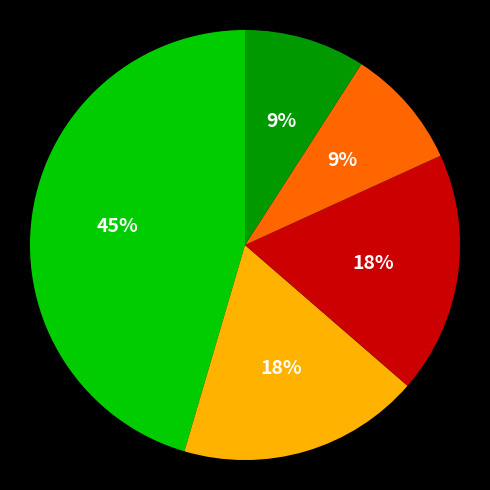

To the nearest percent, what is the average slice percentage?

20%